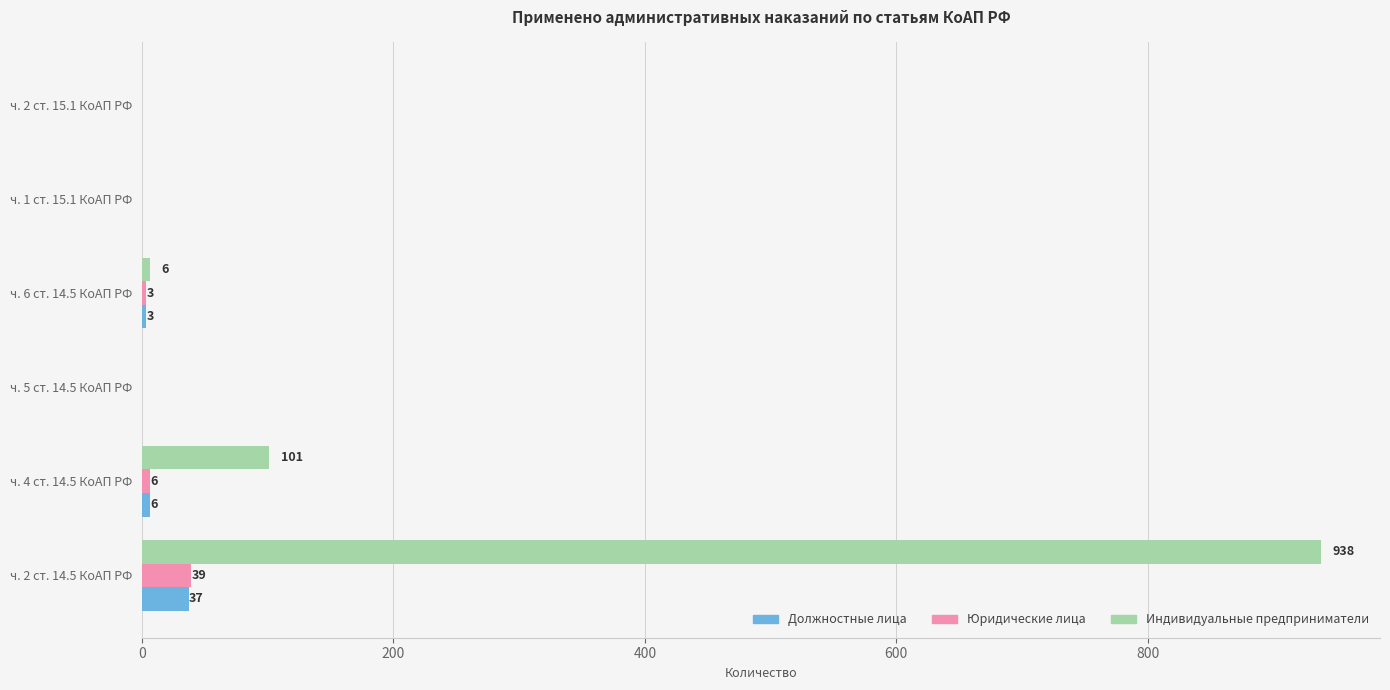

What is the sum of all Индивидуальные предприниматели values?

1045